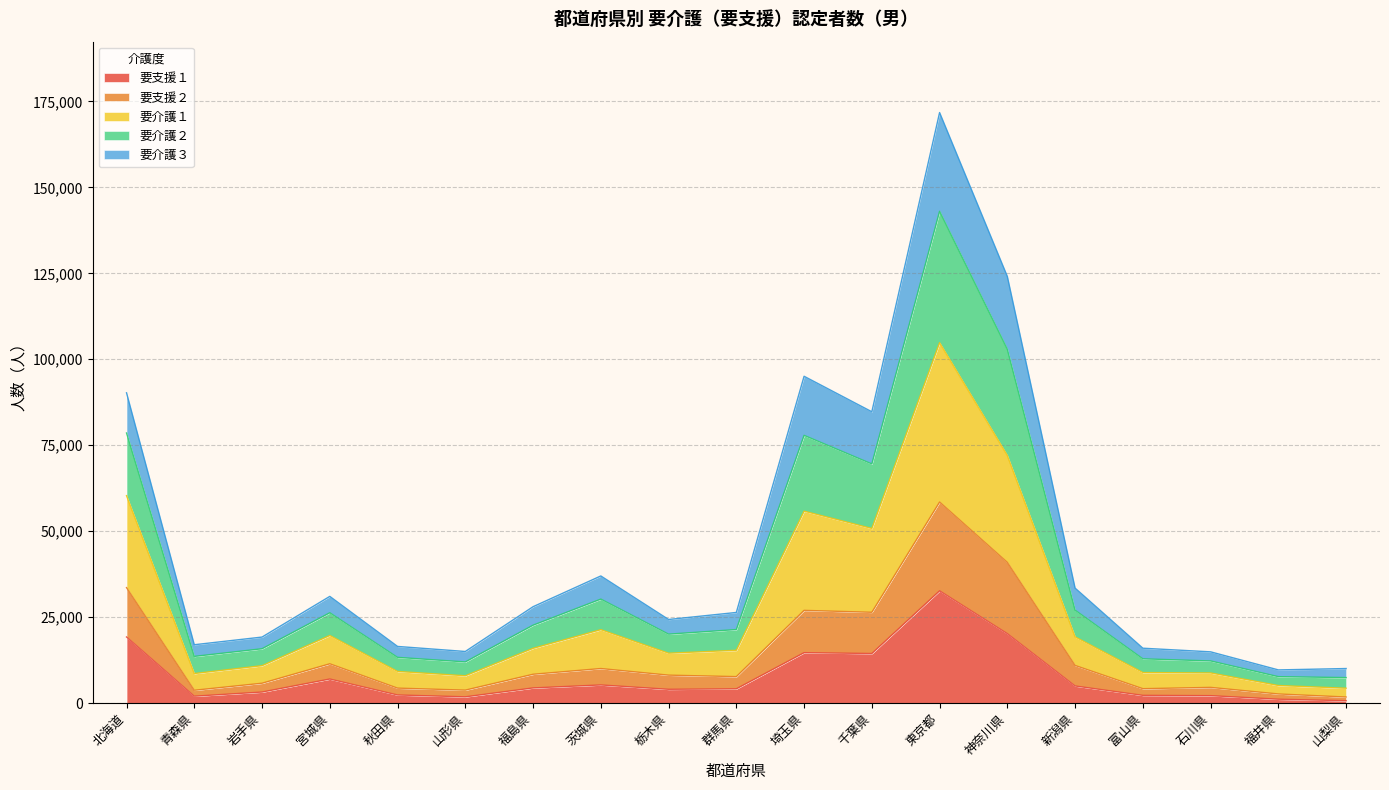

At which label does 要支援１ reach its peak?

東京都